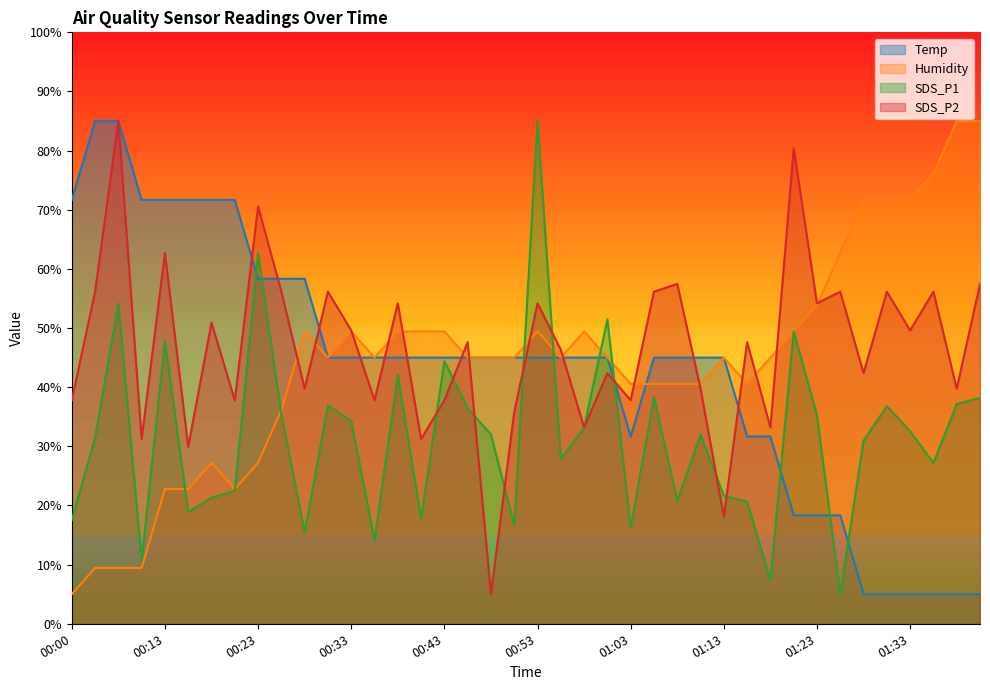

Is it true that SDS_P1 equals 50.2 at 01:33?

False